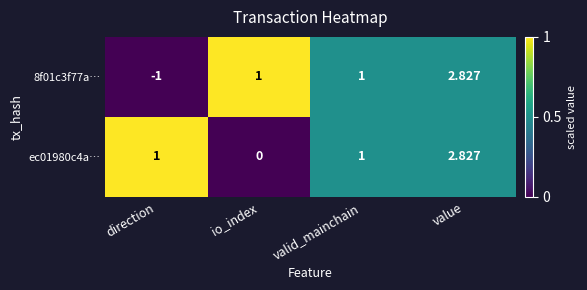

At which category is the sum across all series the highest?

value